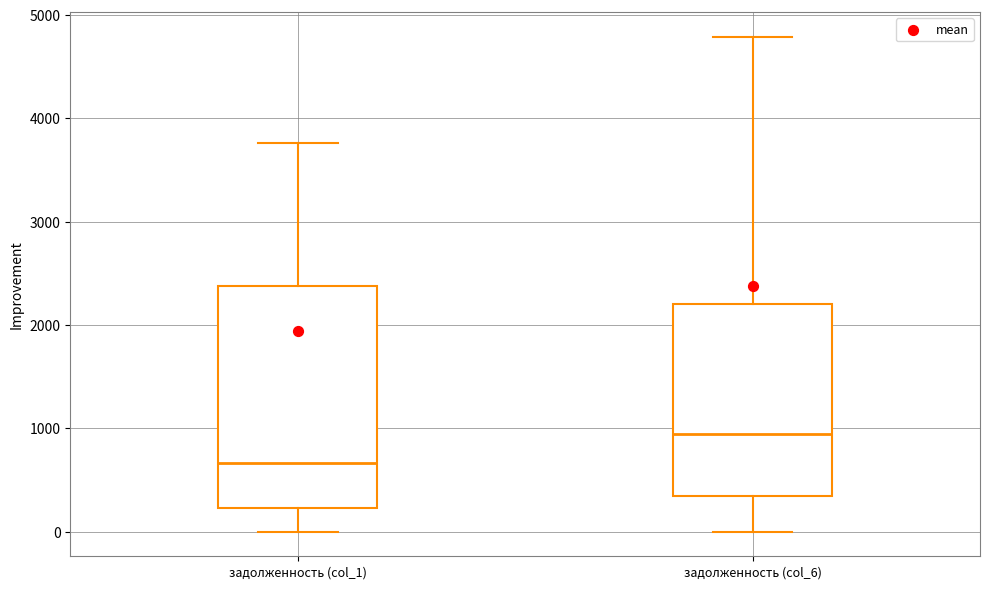

Reading left to right, transcribe this box plot: for each box, give where its median line is, the range the box spans, and where its two whiskers end, as read against the y-axis. The values are not printed on the chart, so give them approximately, as read against the axis.

задолженность (col_1): median 700, box 200 to 2400, whiskers 0 to 3800
задолженность (col_6): median 900, box 300 to 2200, whiskers 0 to 4800